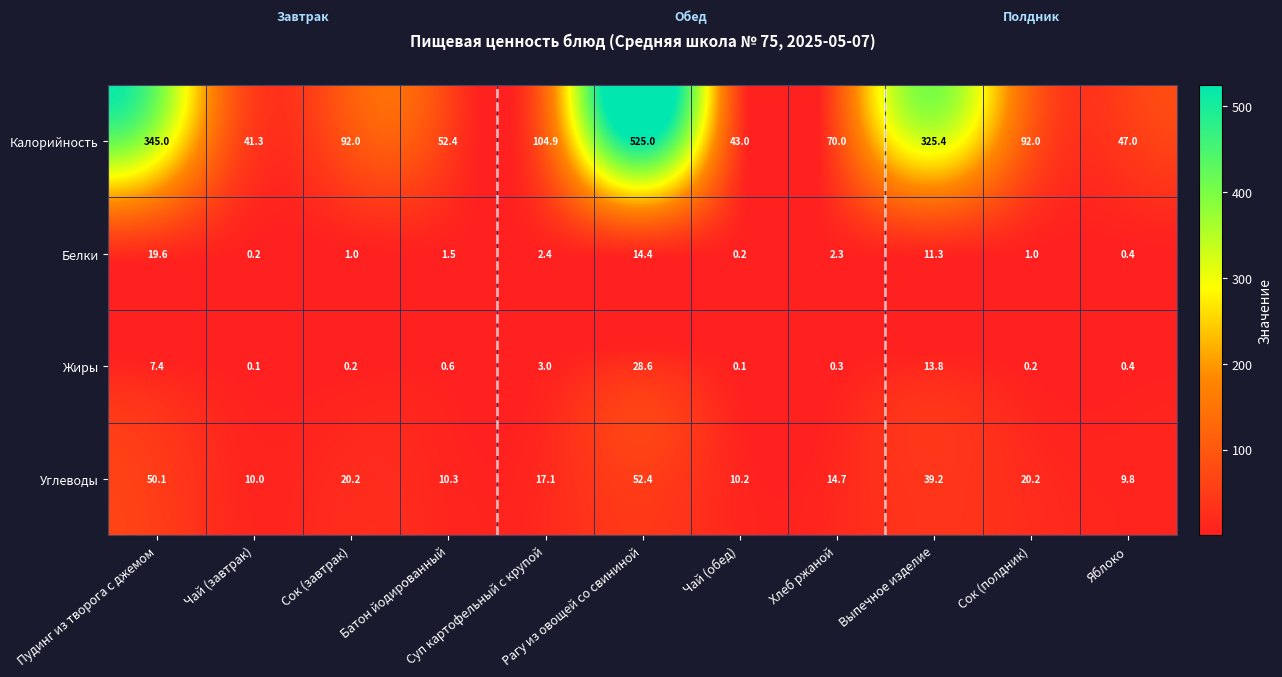

What is the greatest value displayed?

525.0